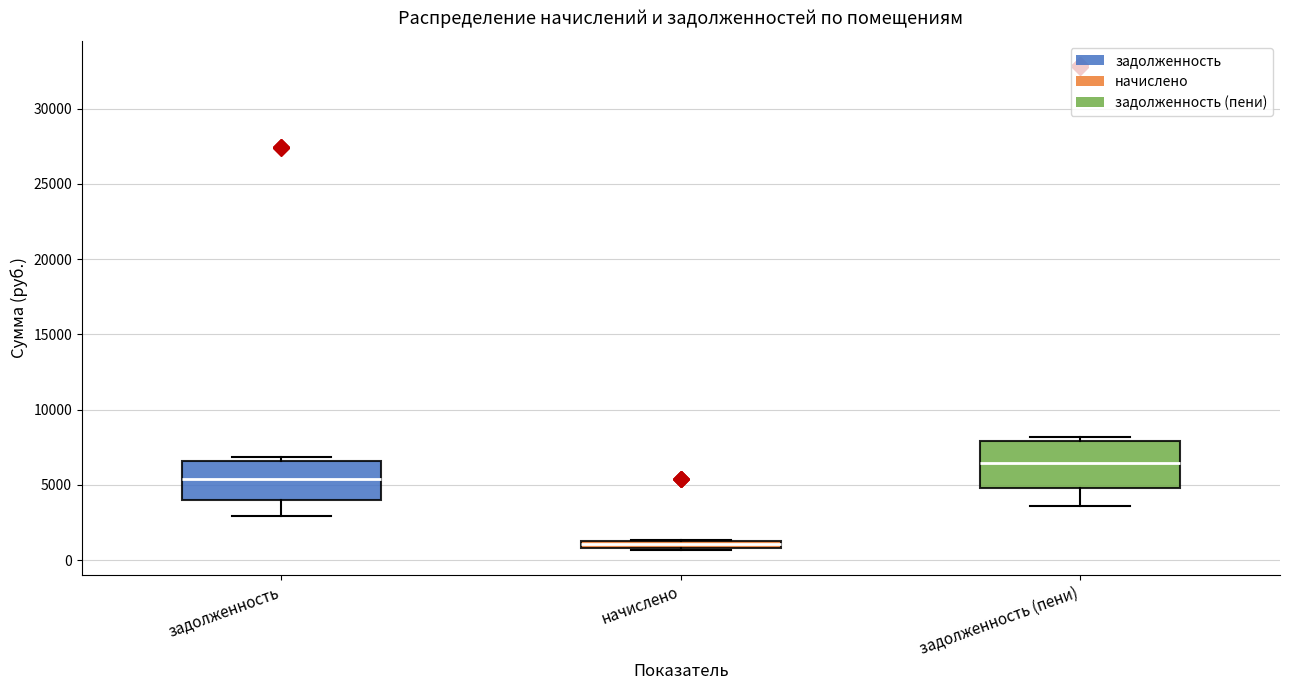

Which box is the tallest, from its lower edge to its upper edge?

задолженность (пени)